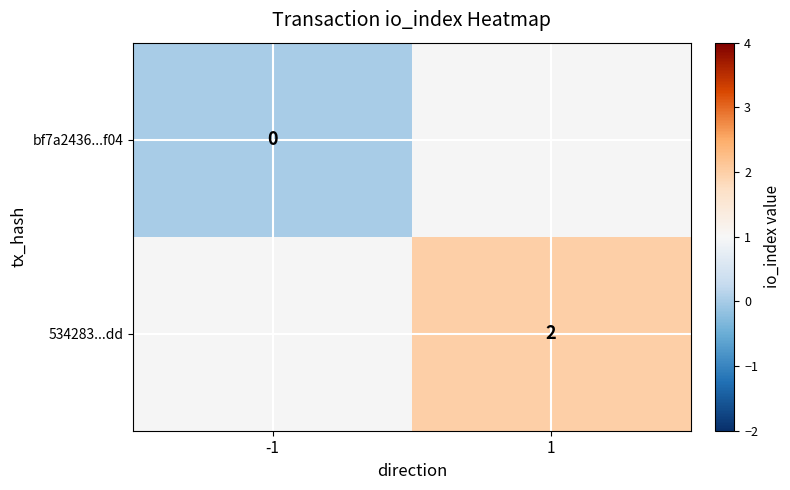

Is it true that 534283...dd equals 3 at 1?

False